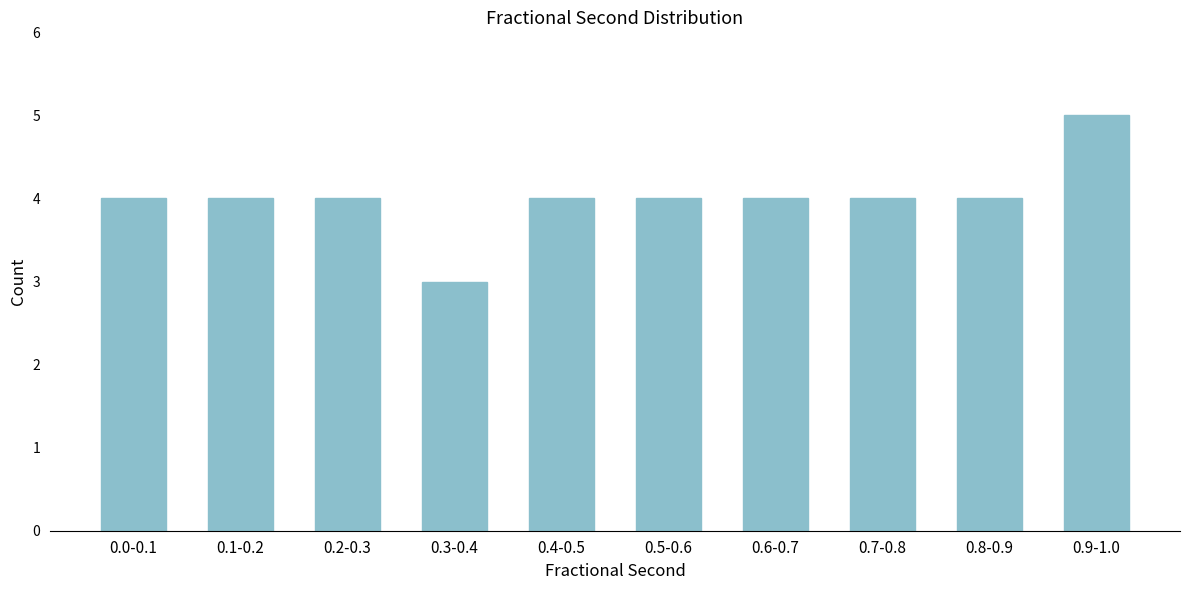

Reading left to right, list all the values displayed in this chart.

4	4	4	3	4	4	4	4	4	5